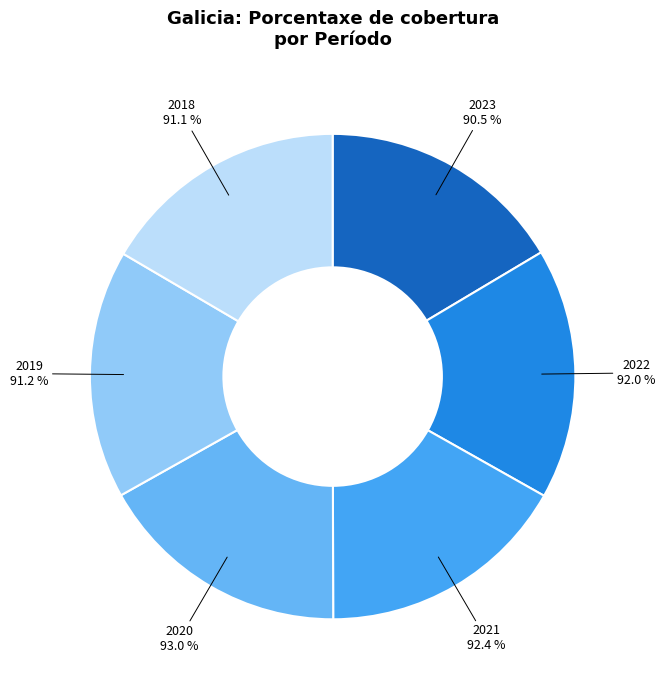

Does 2023 represent more than half of the total?

No